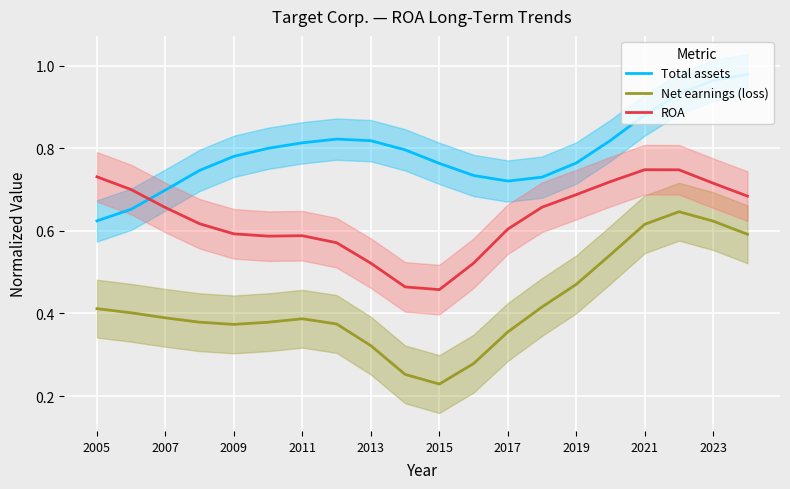

True or false: Net earnings (loss) and Total assets intersect in this chart.

False